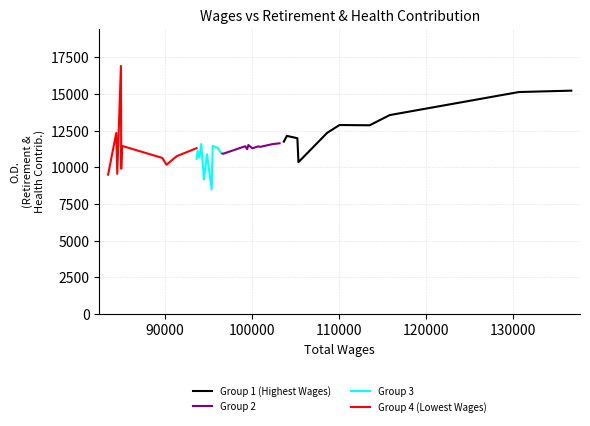

What is the minimum value for Group 1 (Highest Wages)?

10352